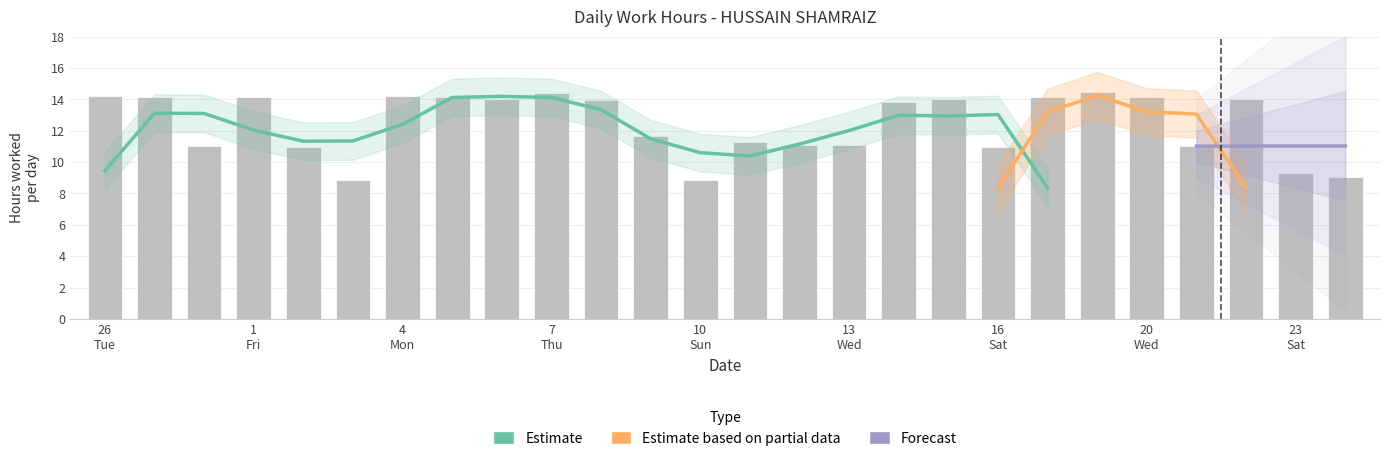

What position from the left is 11?

14